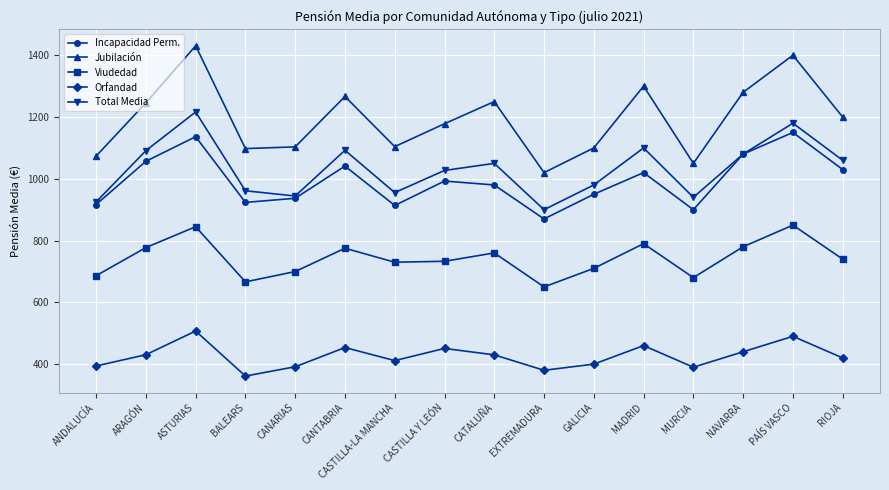

True or false: Incapacidad Perm. and Orfandad cross at least once.

False